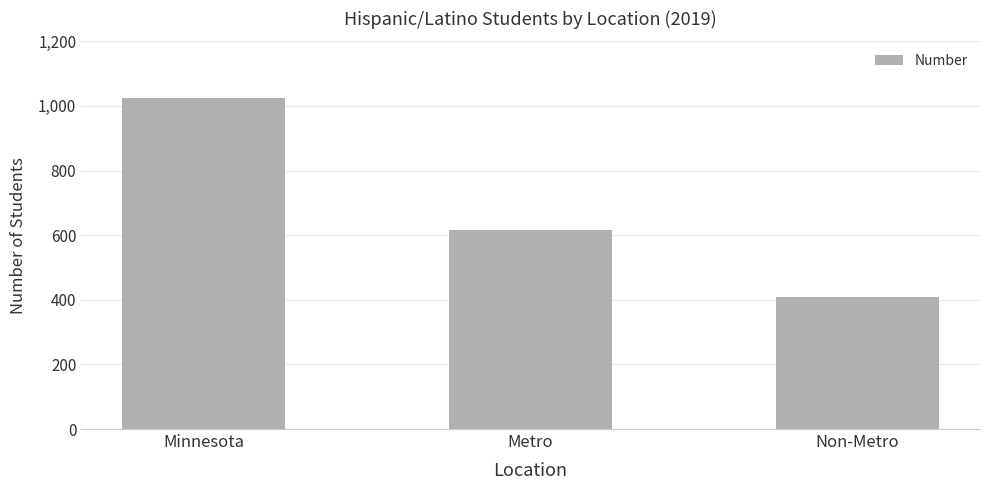

Reading left to right, transcribe all the data shown in this chart.

1025	617	408